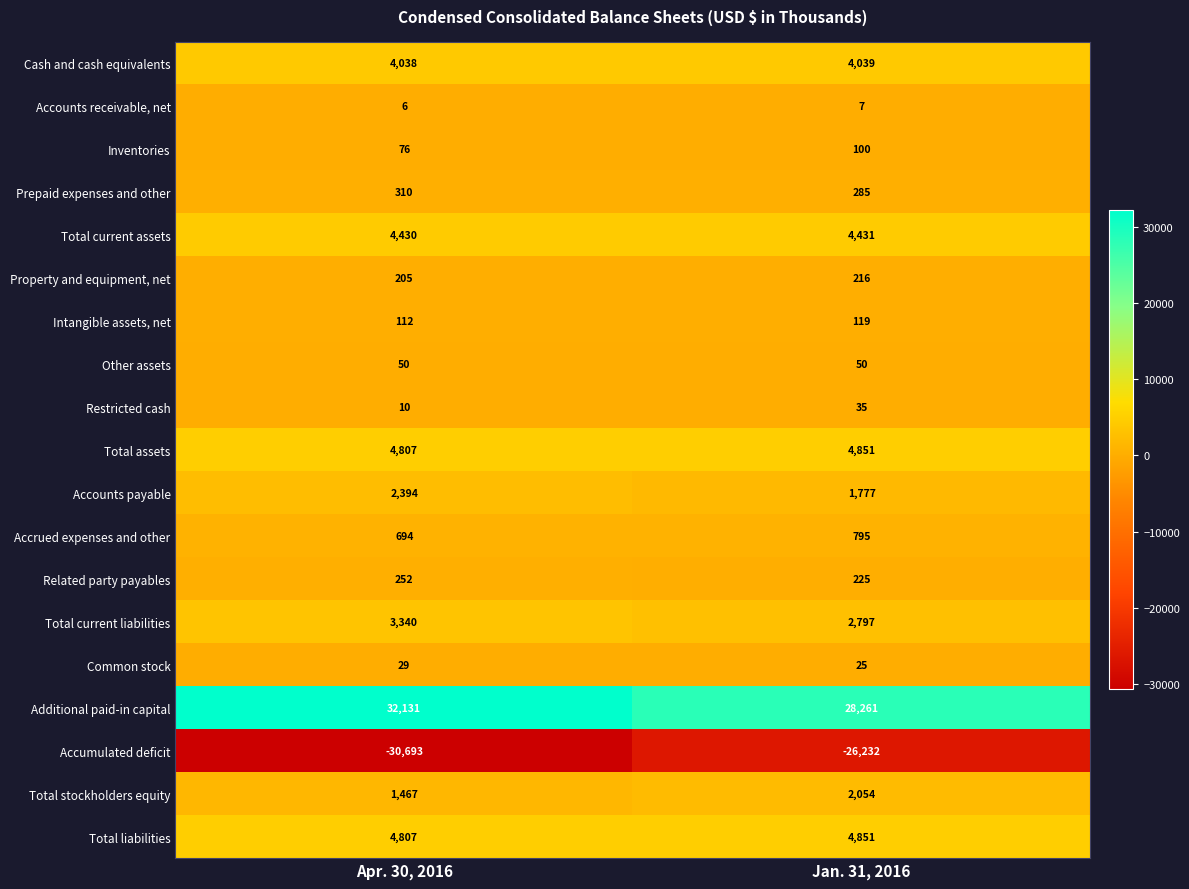

What is the maximum value for Accounts receivable, net?

7